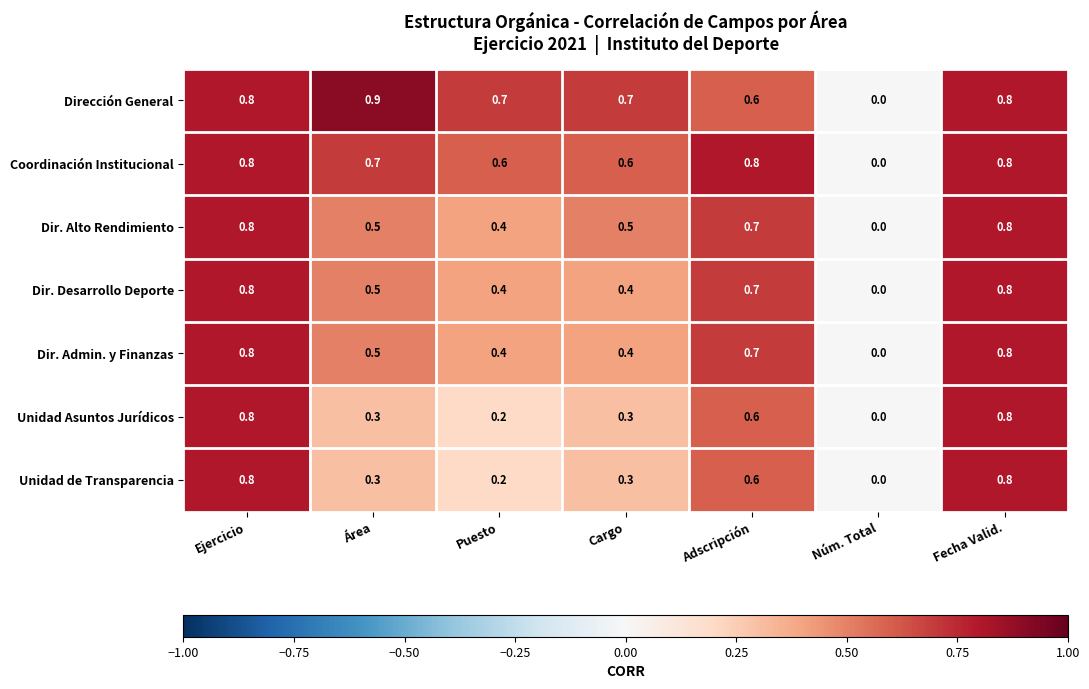

What is the difference between the highest and lowest values at Área?

0.6